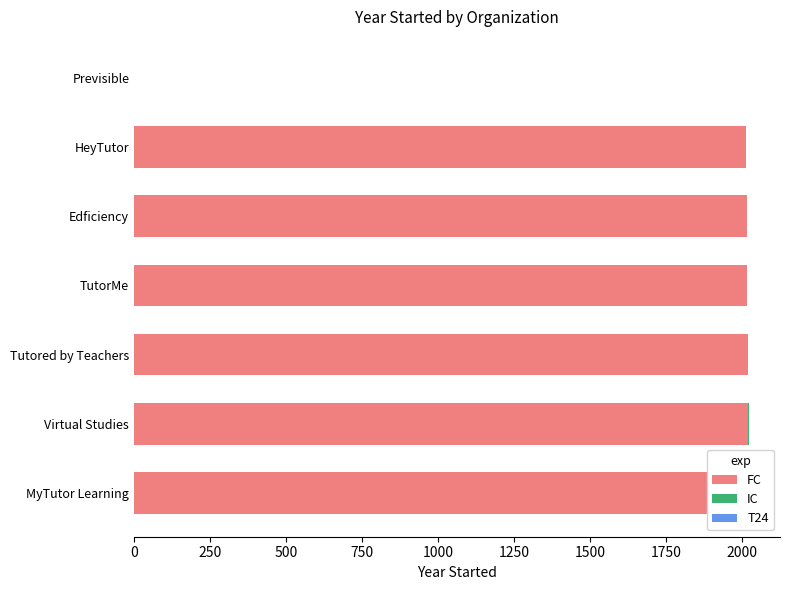

How many bars are there in total?

21